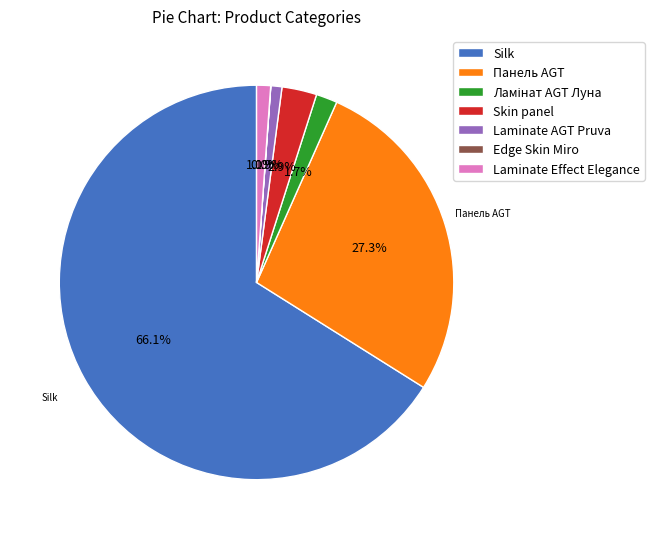

What is the ratio of the value at Silk to the value at Панель AGT?

2.4